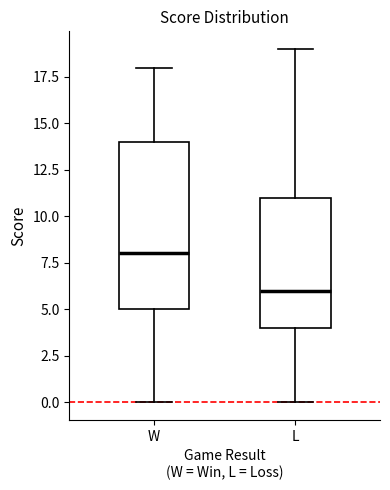

Where does the median line of the box for W sit on the y-axis? The values are not printed on the chart, so give them approximately, as read against the axis.

8